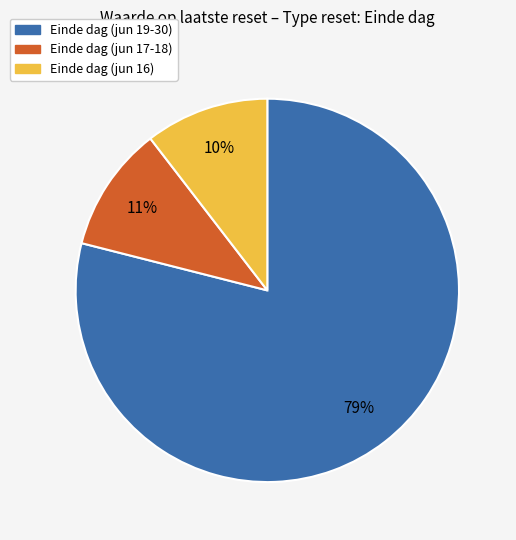

Does any single category account for the majority?

Yes